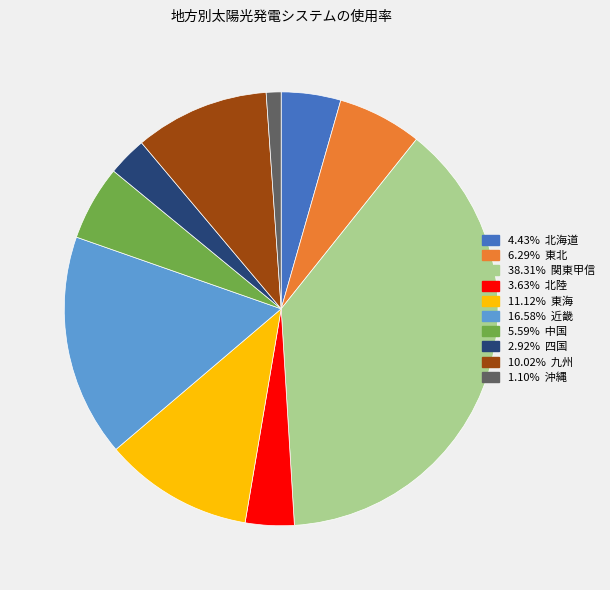

How many segments does this pie chart have?

10